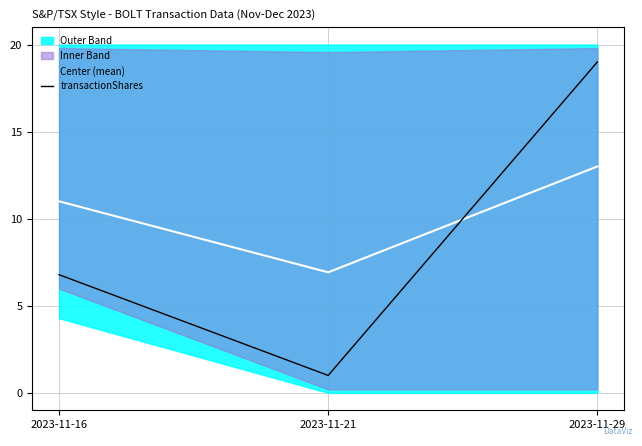

Reading left to right, extract all data points from this chart.

Center (mean): 2023-11-16=11.0	2023-11-21=6.9	2023-11-29=13.0
transactionShares: 2023-11-16=6.8	2023-11-21=1.0	2023-11-29=19.0